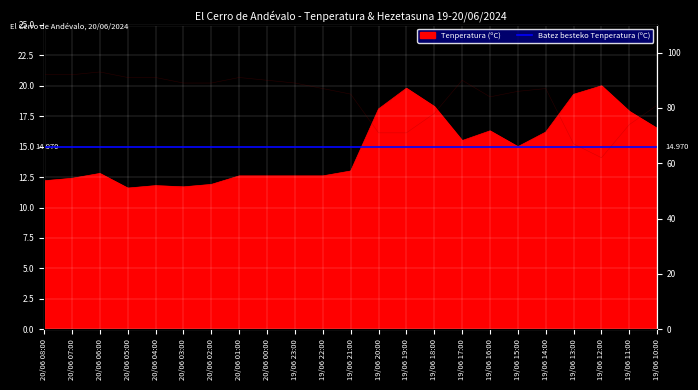

Which series has the largest range (max minus min)?

Hezetasuna (%)